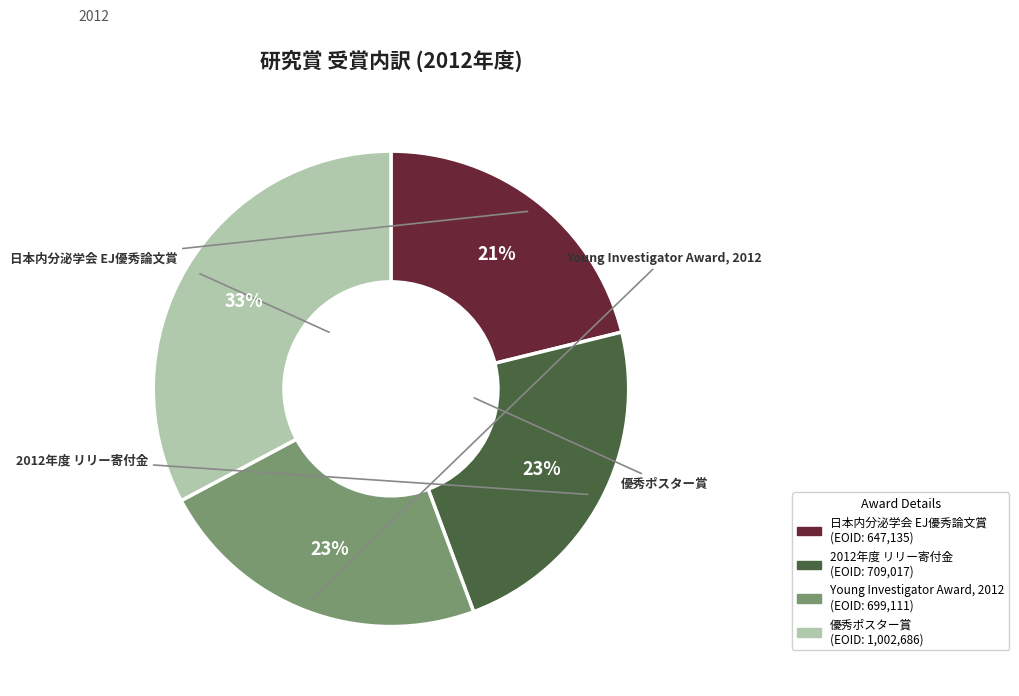

True or false: 優秀ポスター賞 accounts for 22% of the total.

False